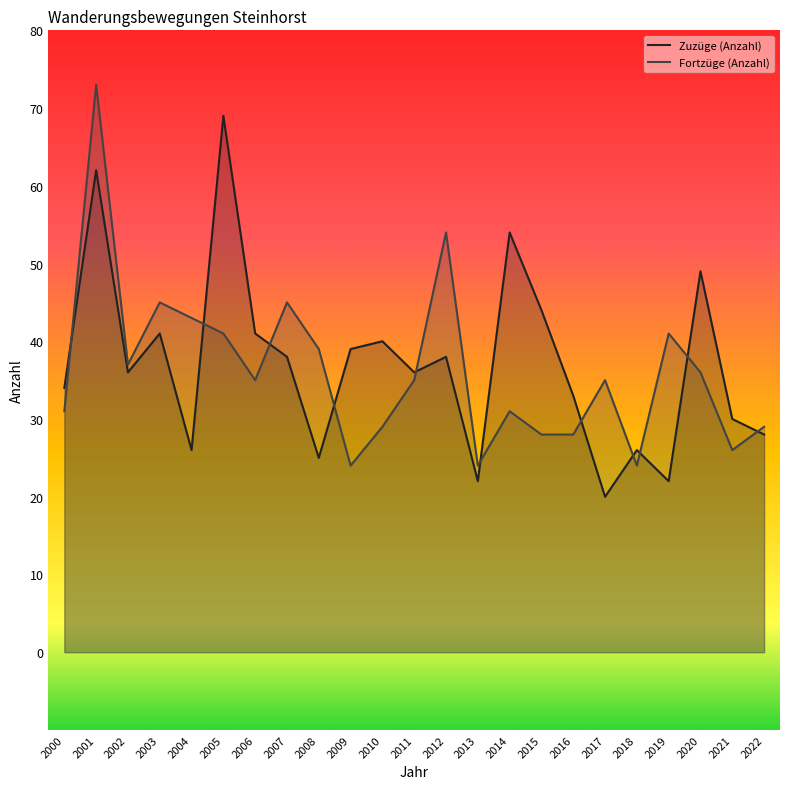

What are all the series names shown in the legend?

Zuzüge (Anzahl), Fortzüge (Anzahl)